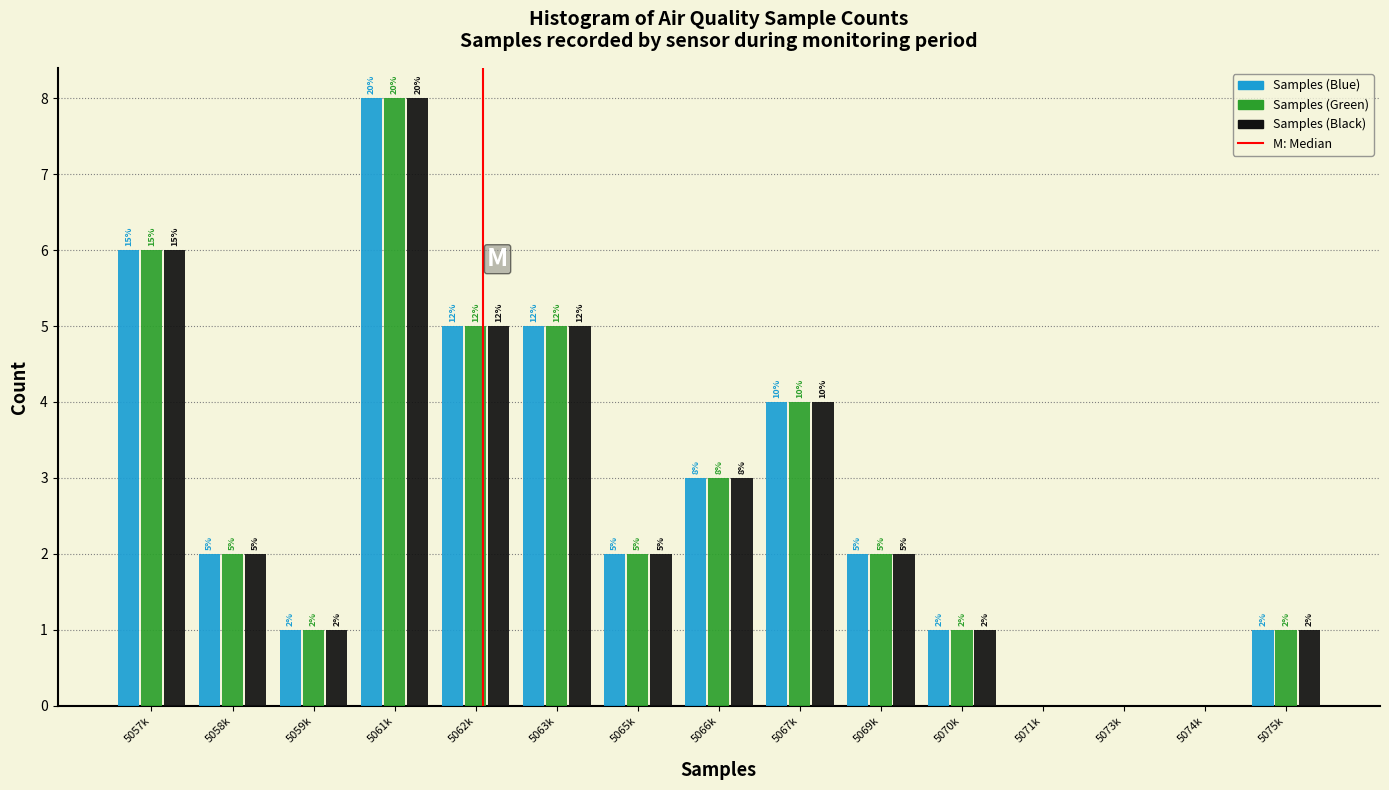

Reading left to right, what are all the values shown in this chart?

Samples (Blue): 5057k=6	5058k=2	5059k=1	5061k=8	5062k=5	5063k=5	5065k=2	5066k=3	5067k=4	5069k=2	5070k=1	5071k=0	5073k=0	5074k=0	5075k=1
Samples (Green): 5057k=6	5058k=2	5059k=1	5061k=8	5062k=5	5063k=5	5065k=2	5066k=3	5067k=4	5069k=2	5070k=1	5071k=0	5073k=0	5074k=0	5075k=1
Samples (Black): 5057k=6	5058k=2	5059k=1	5061k=8	5062k=5	5063k=5	5065k=2	5066k=3	5067k=4	5069k=2	5070k=1	5071k=0	5073k=0	5074k=0	5075k=1